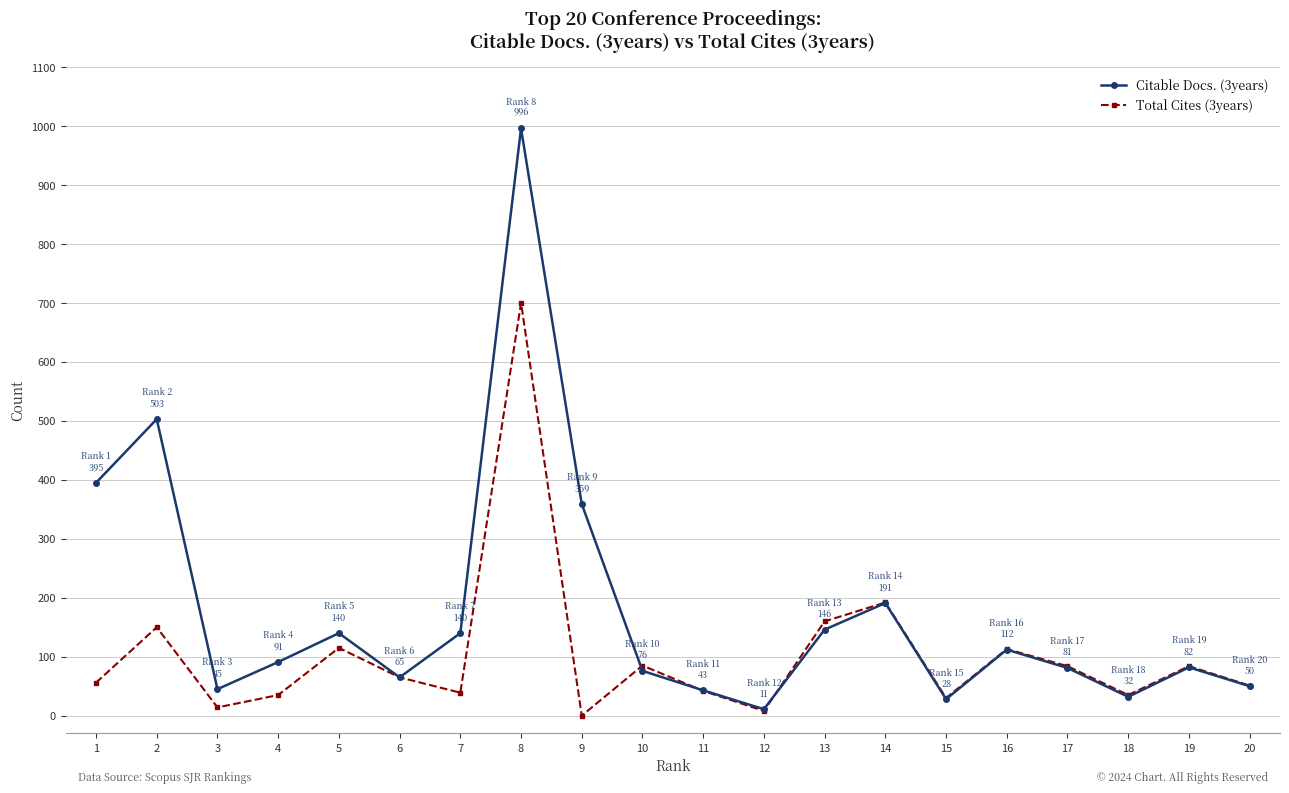

What is the value of the Citable Docs. (3years) point at the 15th from the left?

28